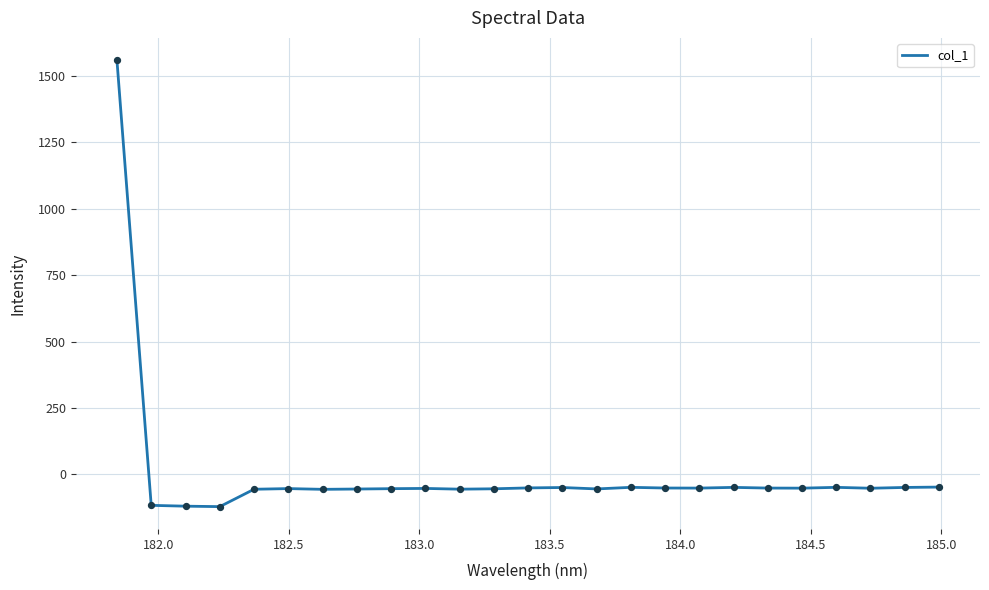

What is the maximum value shown in the chart?

1558.3